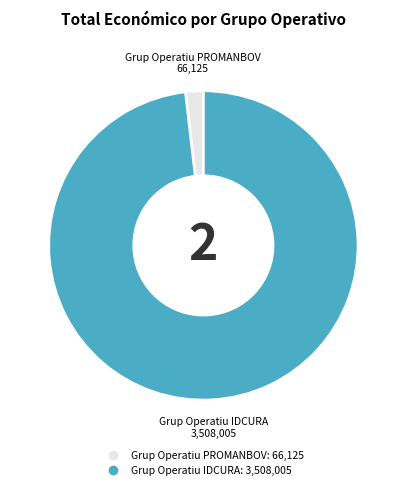

Rank the categories by value from lowest to highest.

Grup Operatiu PROMANBOV, Grup Operatiu IDCURA